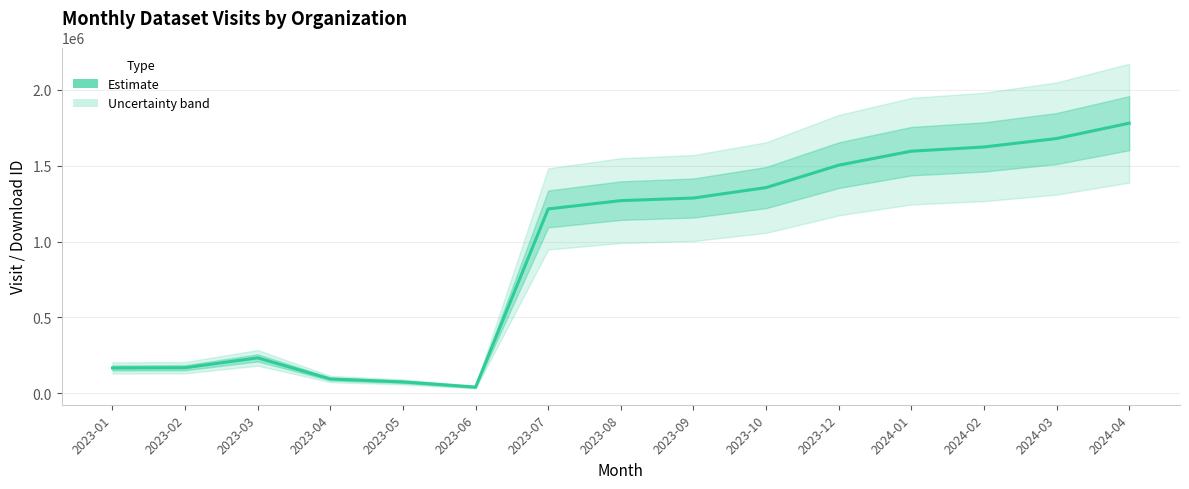

Approximately how many times larger is the value at 2023-05 compared to 2023-03?

0.3